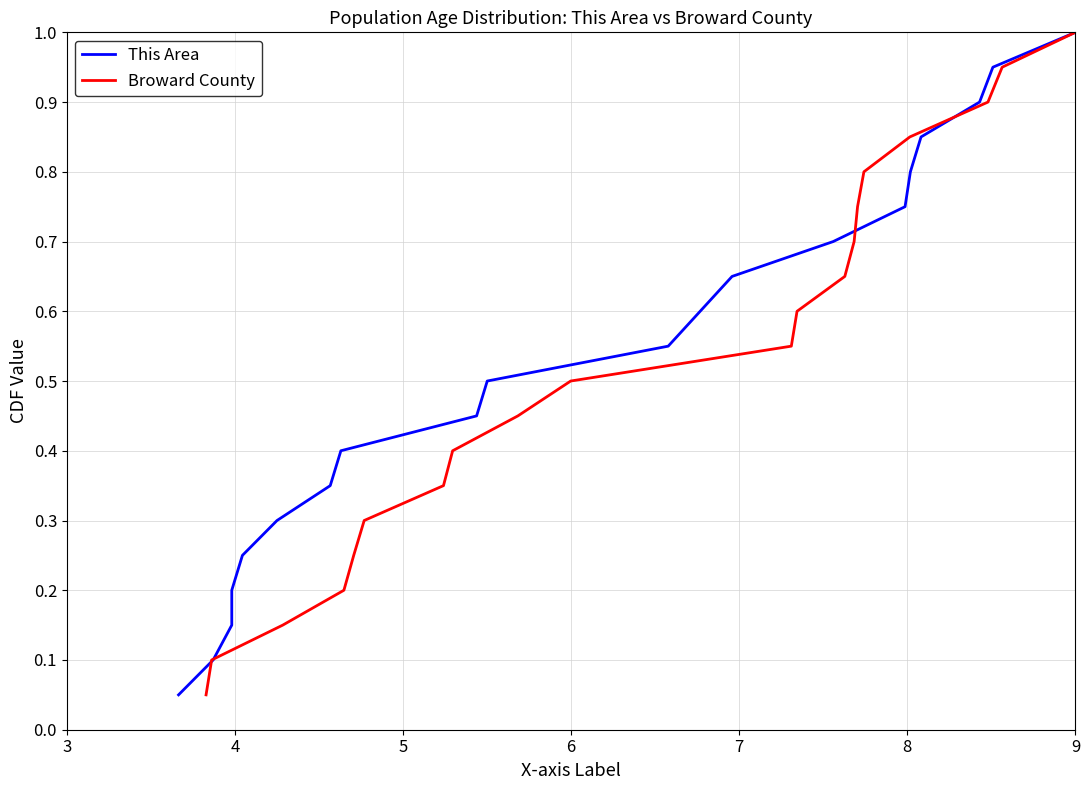

Which has a higher value, 7 or 7?

7